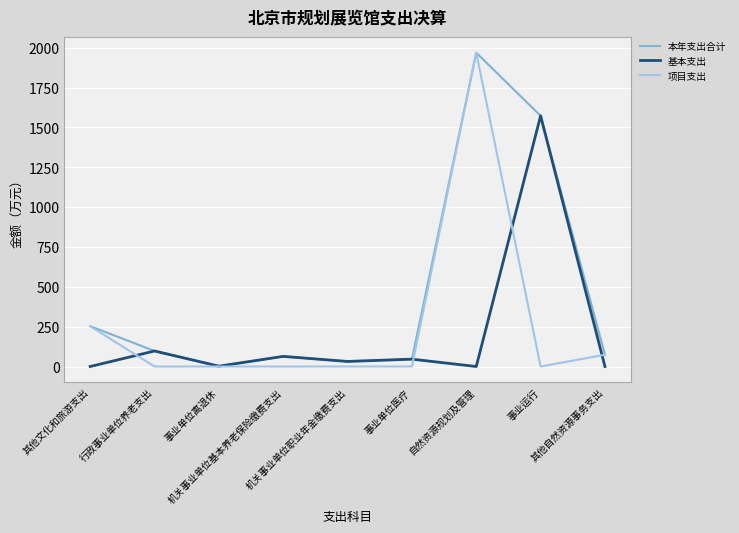

What is the highest value of the 基本支出 series?

1572.6